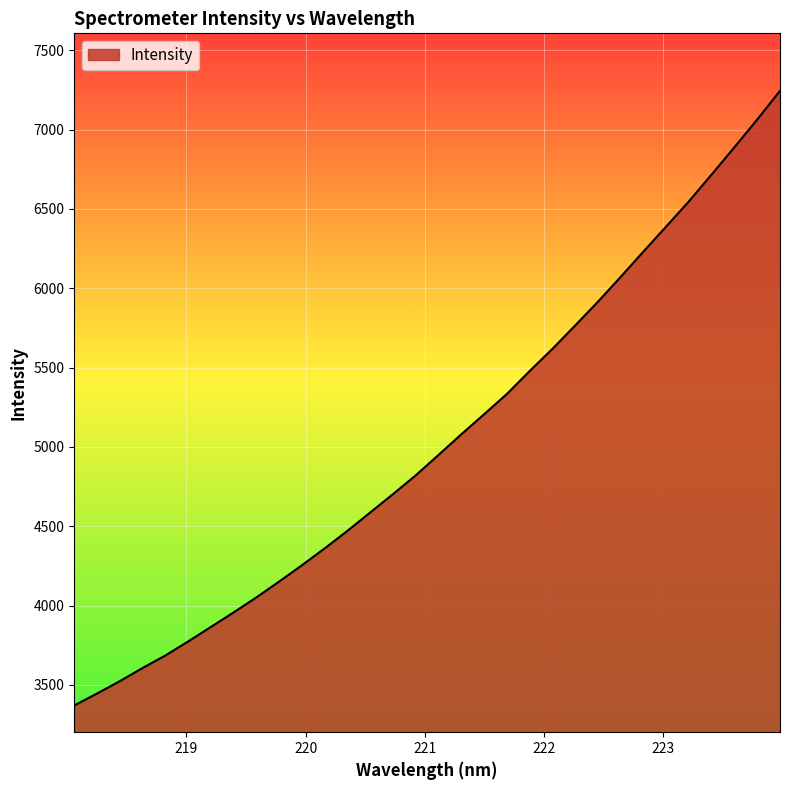

How many lines are shown in the chart?

1